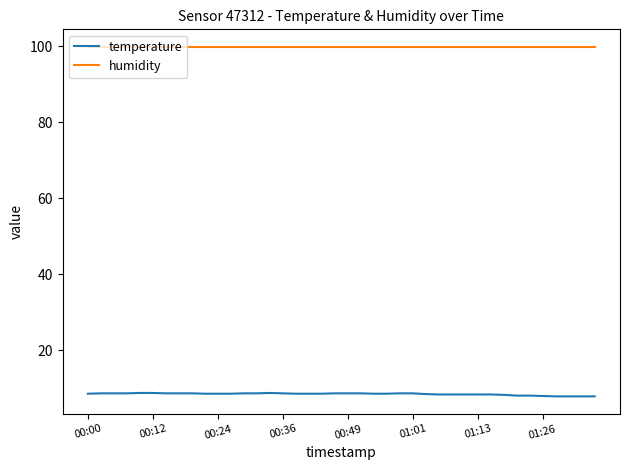

What is the highest value of the humidity series?

99.9